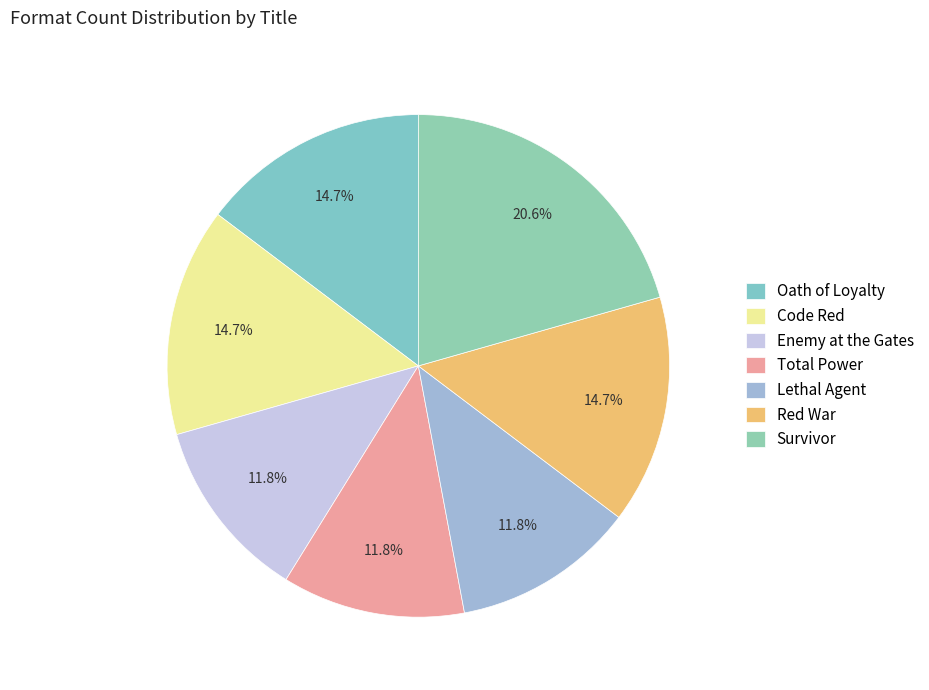

To the nearest percent, what portion does Red War represent?

15%